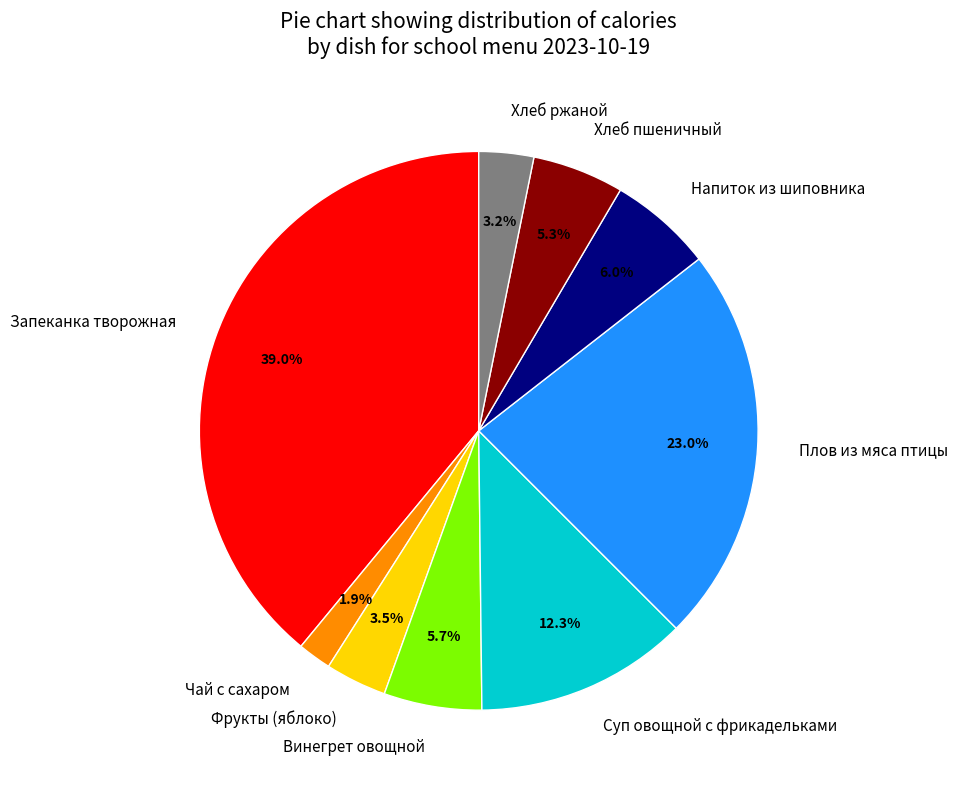

What percentage is the Запеканка творожная slice, to the nearest percent?

39%